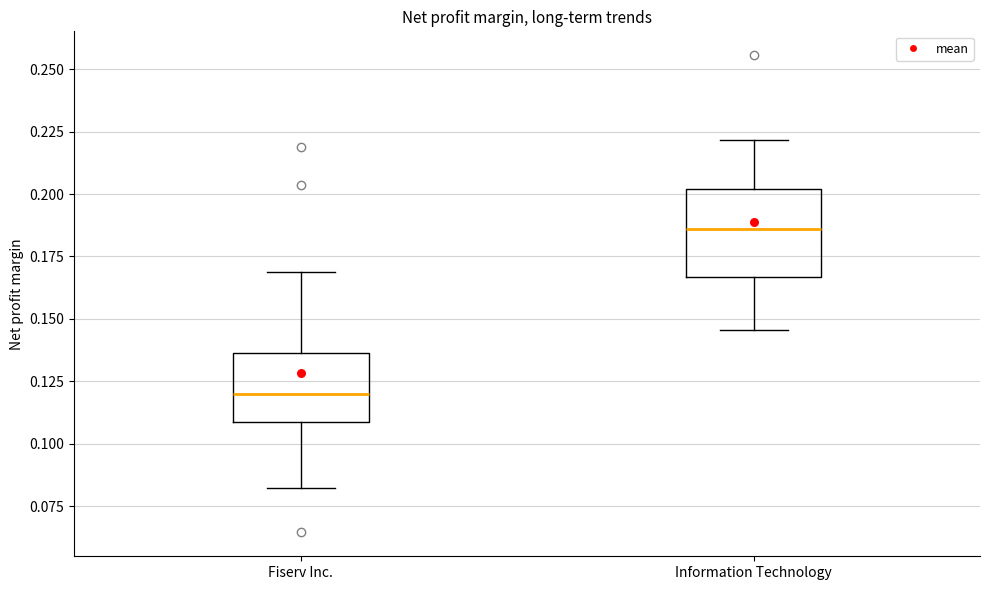

Reading left to right, transcribe this box plot: for each box, give where its median line is, the range the box spans, and where its two whiskers end, as read against the y-axis. The values are not printed on the chart, so give them approximately, as read against the axis.

Fiserv Inc.: median 0.120, box 0.110 to 0.135, whiskers 0.080 to 0.170
Information Technology: median 0.185, box 0.165 to 0.200, whiskers 0.145 to 0.220